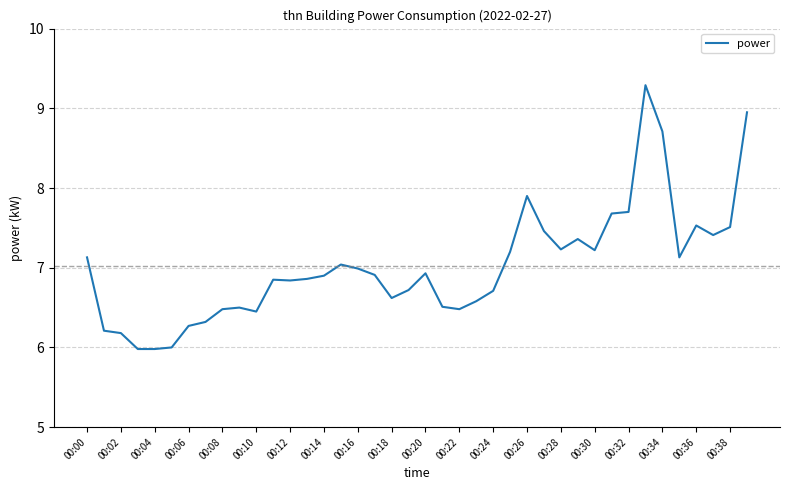

How many distinct data groups are displayed?

1